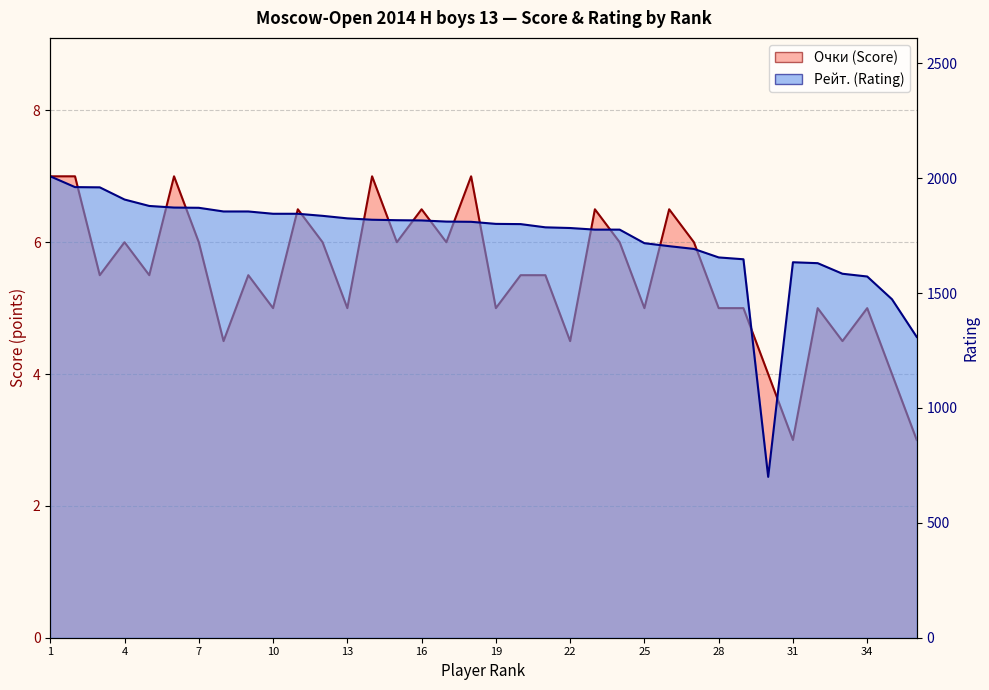

Reading left to right, transcribe all the data shown in this chart.

Очки: 7.0	7.0	5.5	6.0	5.5	7.0	6.0	4.5	5.5	5.0	6.5	6.0	5.0	7.0	6.0	6.5	6.0	7.0	5.0	5.5	5.5	4.5	6.5	6.0	5.0	6.5	6.0	5.0	5.0	4.0	3.0	5.0	4.5	5.0	4.0	3.0
Рейт.: 2008.0	1961.0	1960.0	1907.0	1879.0	1872.0	1871.0	1855.0	1855.0	1845.0	1845.0	1836.0	1825.0	1819.0	1817.0	1816.0	1811.0	1810.0	1801.0	1800.0	1786.0	1783.0	1776.0	1776.0	1717.0	1704.0	1692.0	1655.0	1647.0	700.0	1634.0	1630.0	1584.0	1572.0	1473.0	1309.0